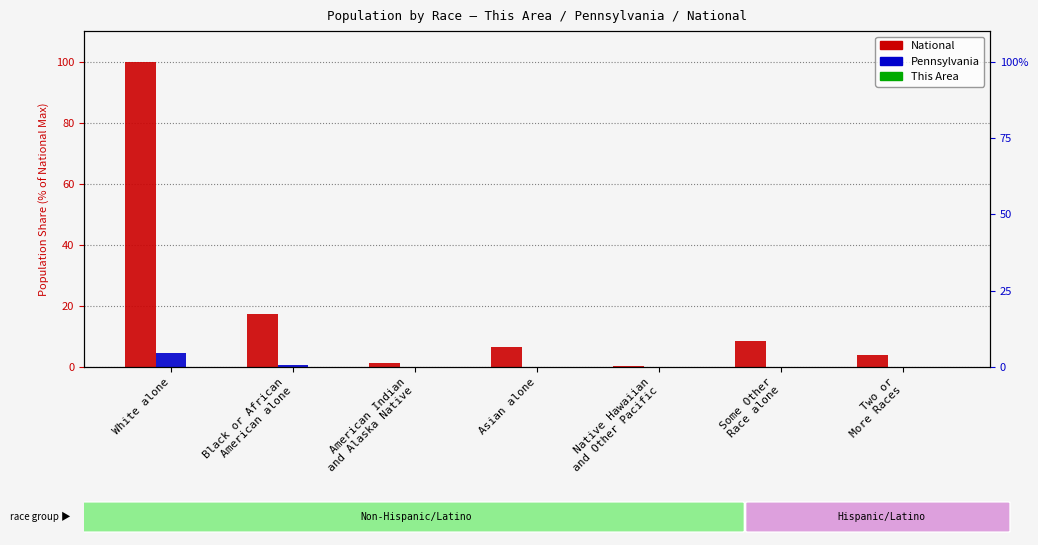

Which label corresponds to the largest value in the chart?

White alone